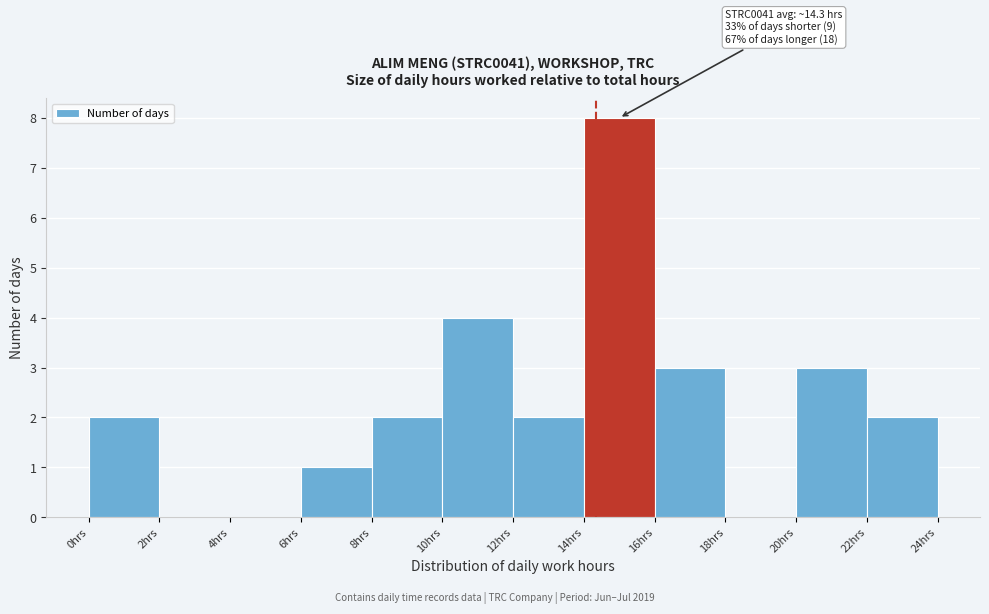

Which range on the x-axis has the tallest bar?

14 to 16